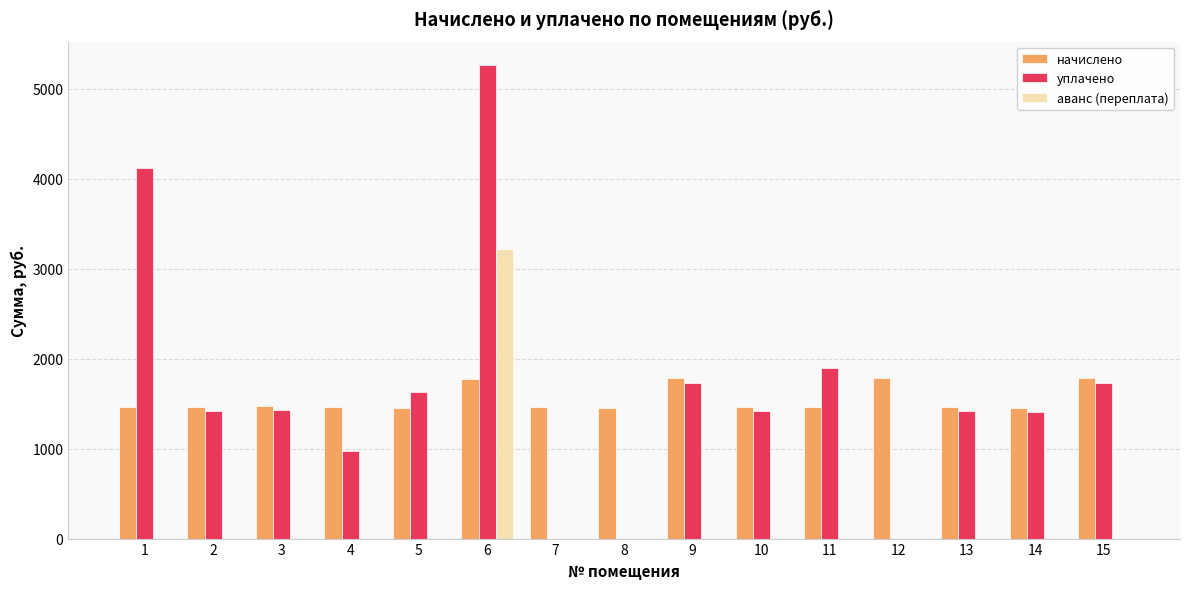

At which category does the chart reach its peak across all series?

6